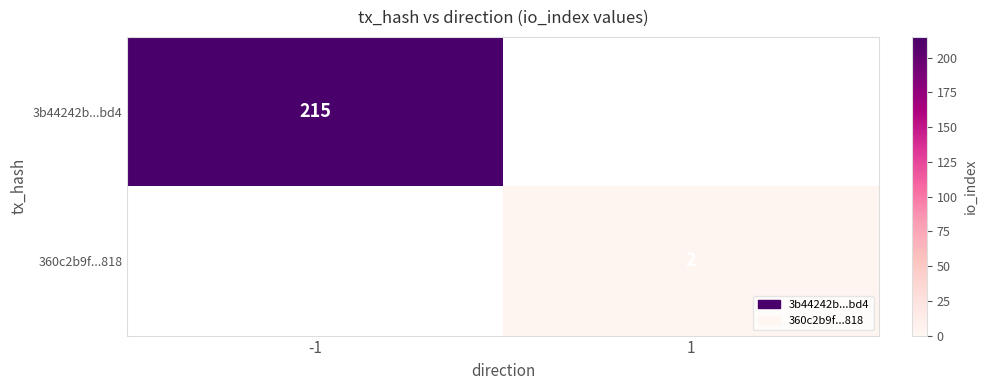

How many data points does each series have?

2